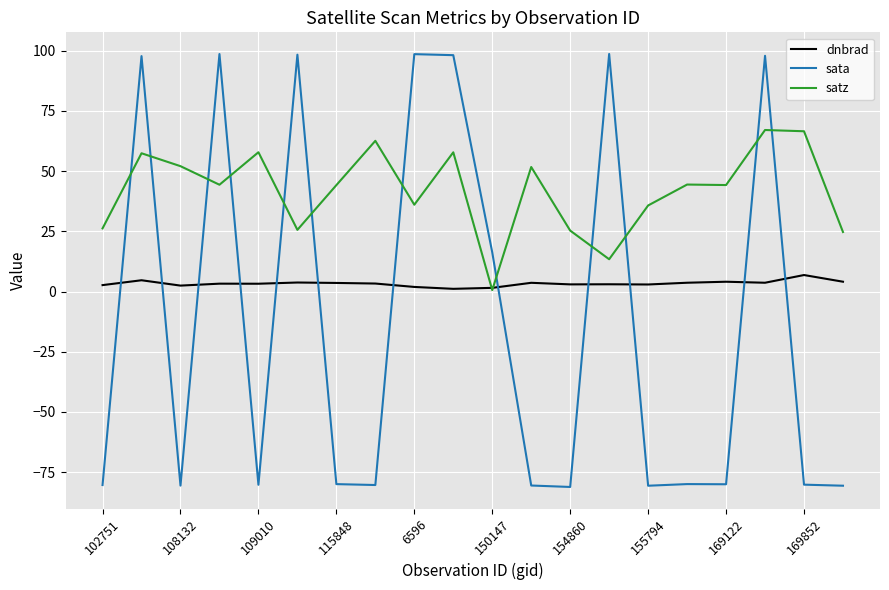

Does the chart display data point markers on the line(s)?

No